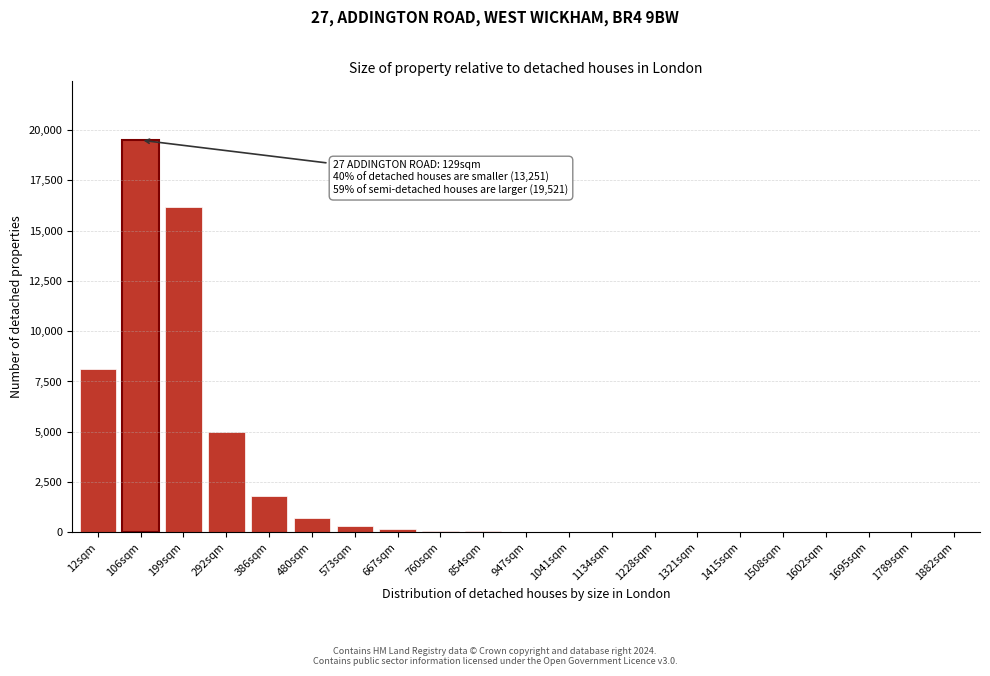

Which category has the highest value across all series?

106sqm